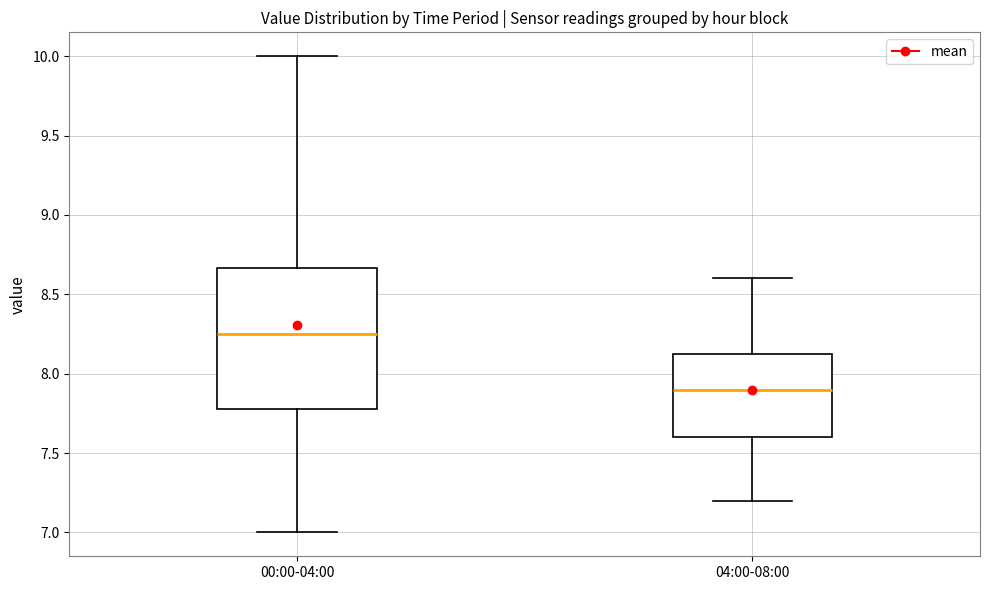

Comparing the boxes themselves (not the whiskers), which one is the tallest?

00:00-04:00